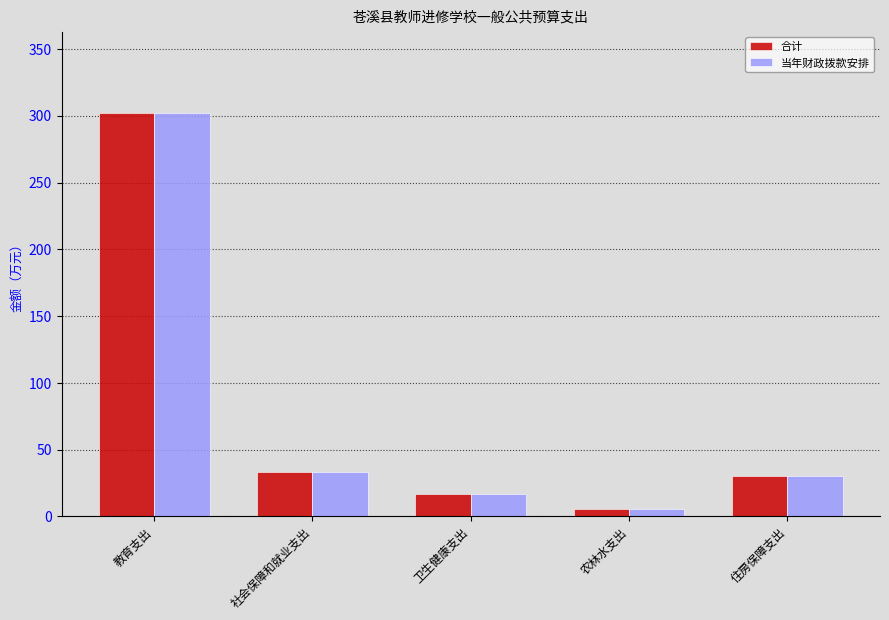

What is the difference between the maximum and minimum values in the 合计 series?

296.8